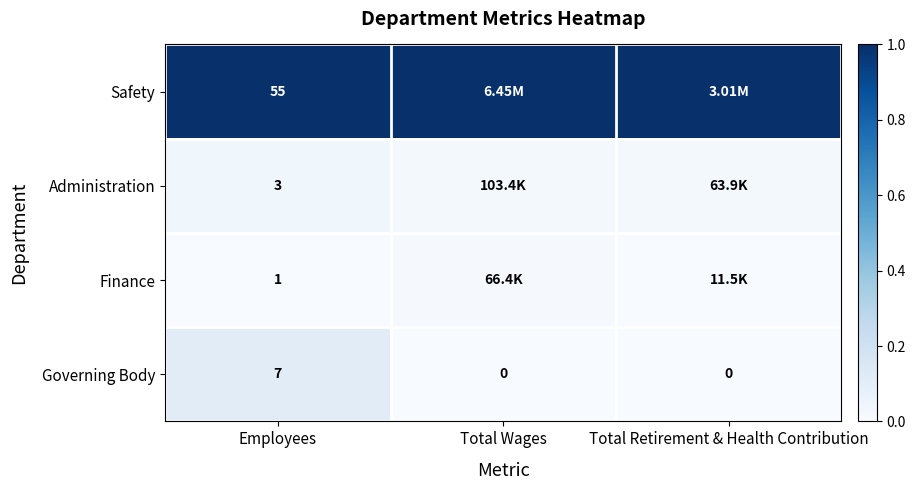

Rank the series at Employees from highest to lowest value.

Safety, Governing Body, Administration, Finance